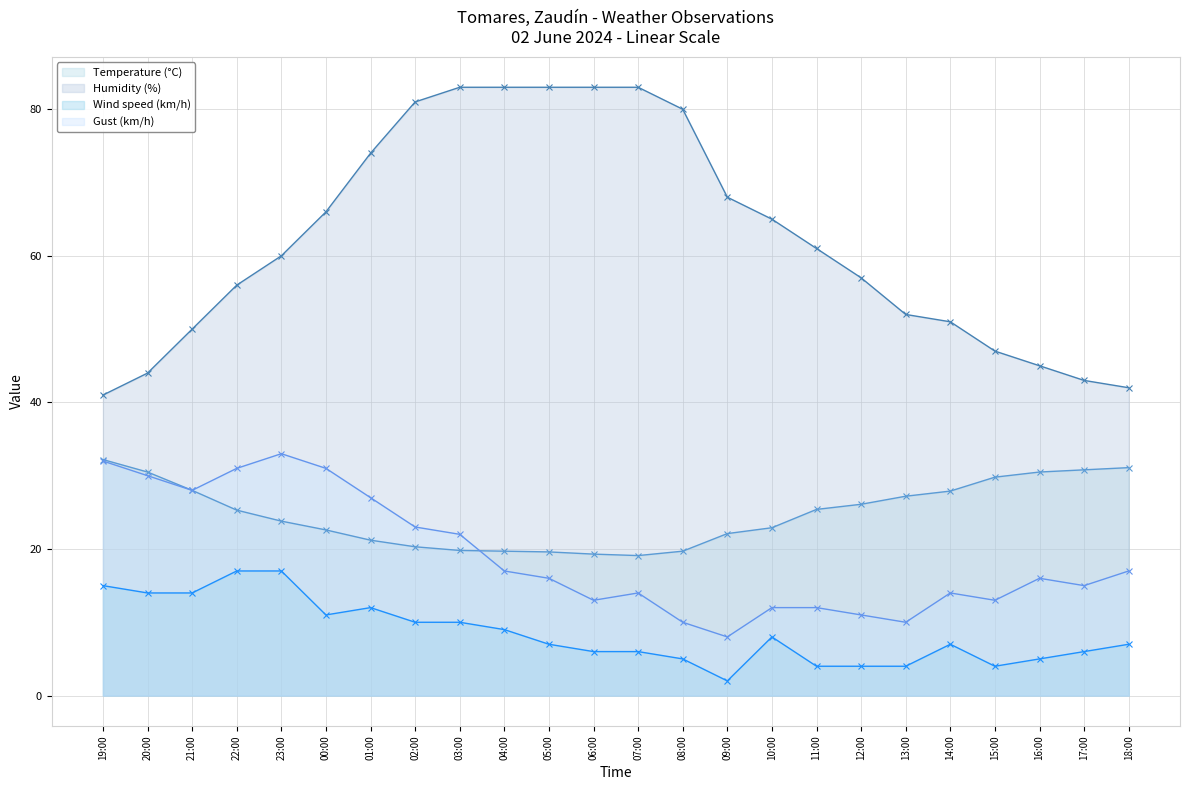

At which label does Gust (km/h) reach its minimum?

09:00